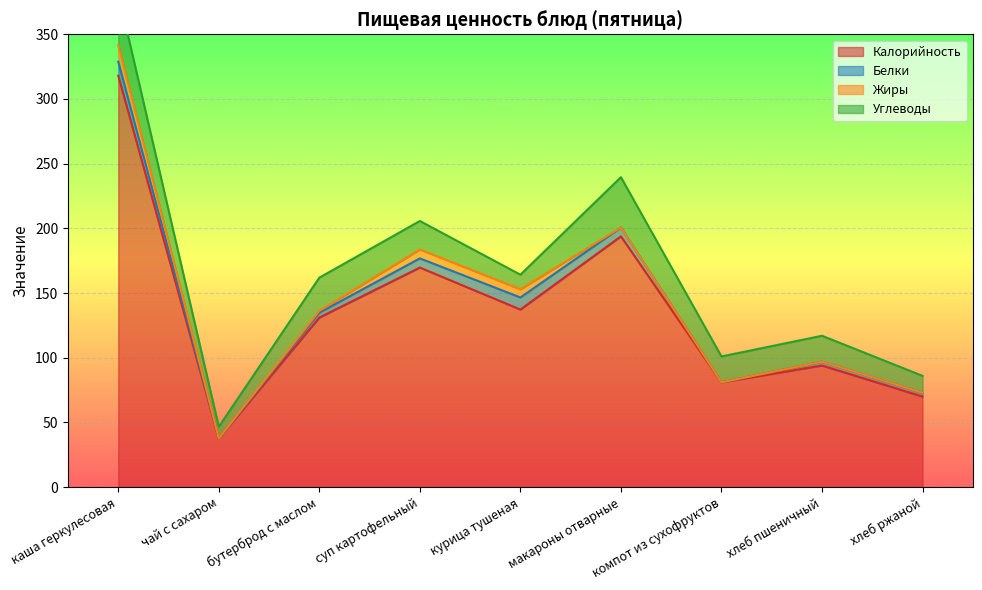

What is the approximate value of Калорийность at бутерброд с маслом?

131.1